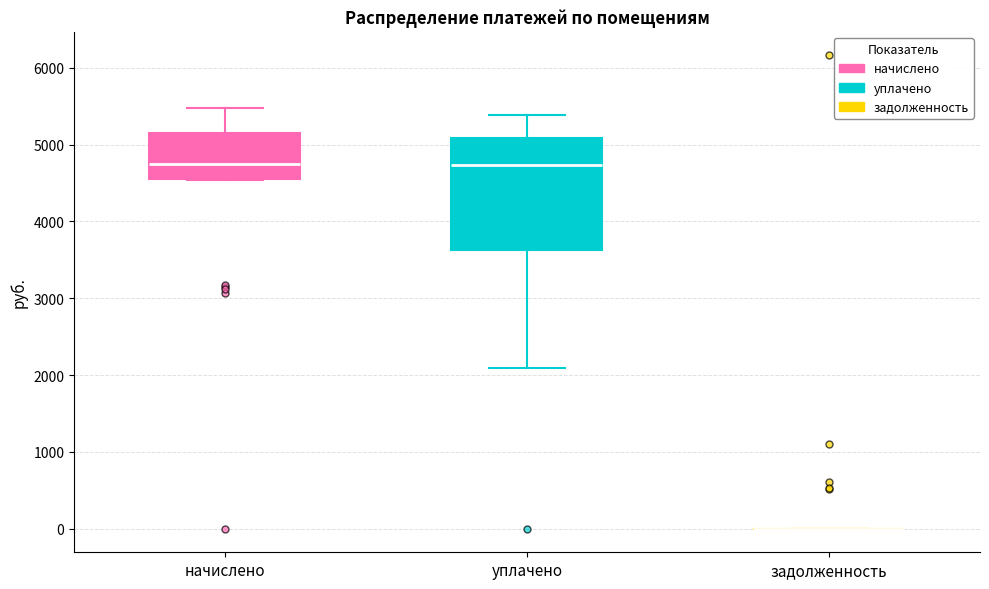

Which box is the tallest, from its lower edge to its upper edge?

уплачено